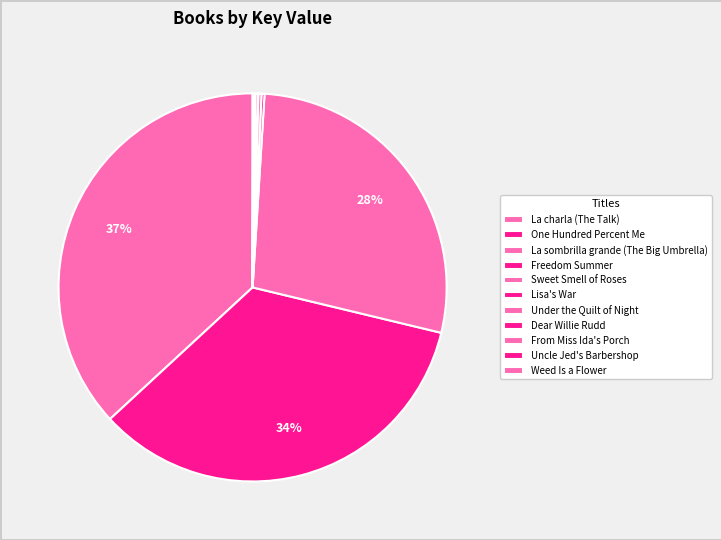

Which category has the smallest portion of the pie?

From Miss Ida's Porch